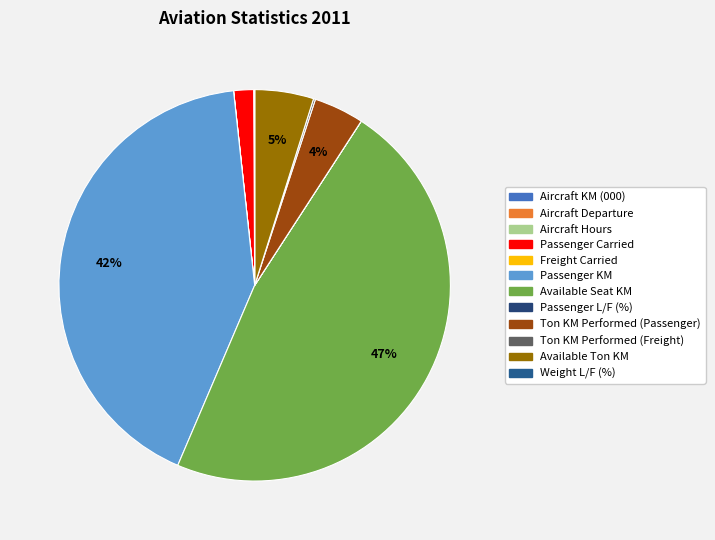

Is there any slice that represents more than half of the pie?

No